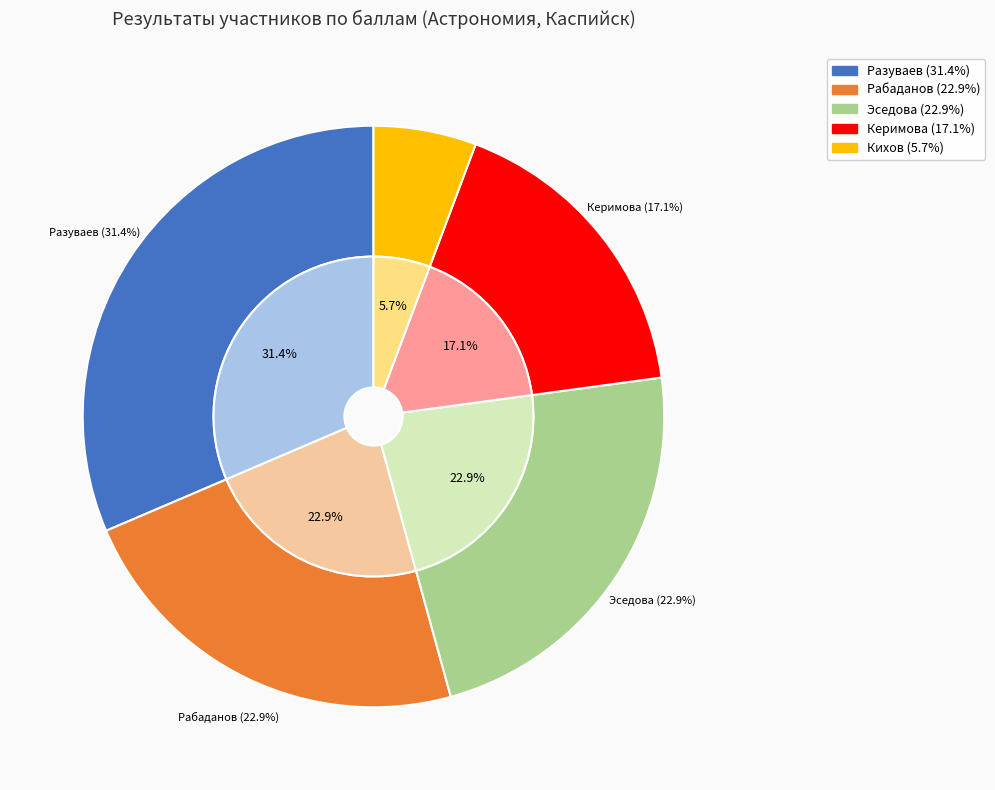

True or false: Кихов Ахмедхан Алиханович accounts for 6% of the total.

True